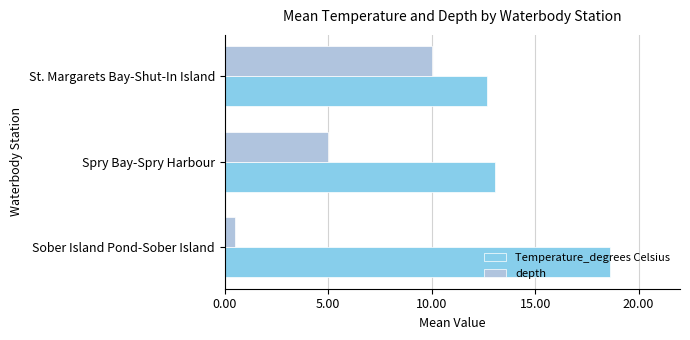

Where is depth nearest to the value 5?

Spry Bay-Spry Harbour